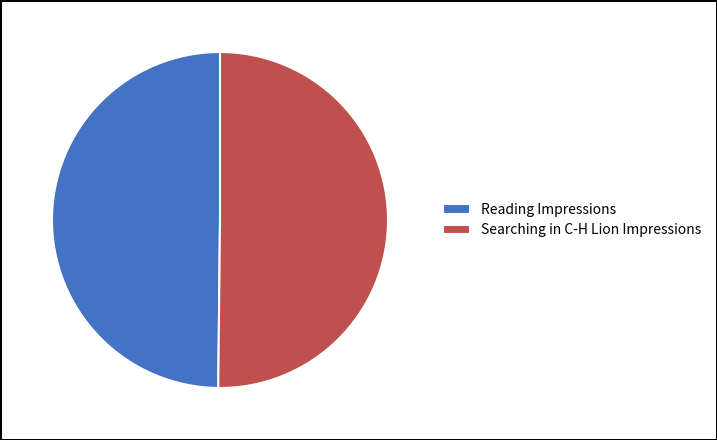

What is the ratio of the value at Searching in C-H Lion Impressions to the value at Reading Impressions?

1.0